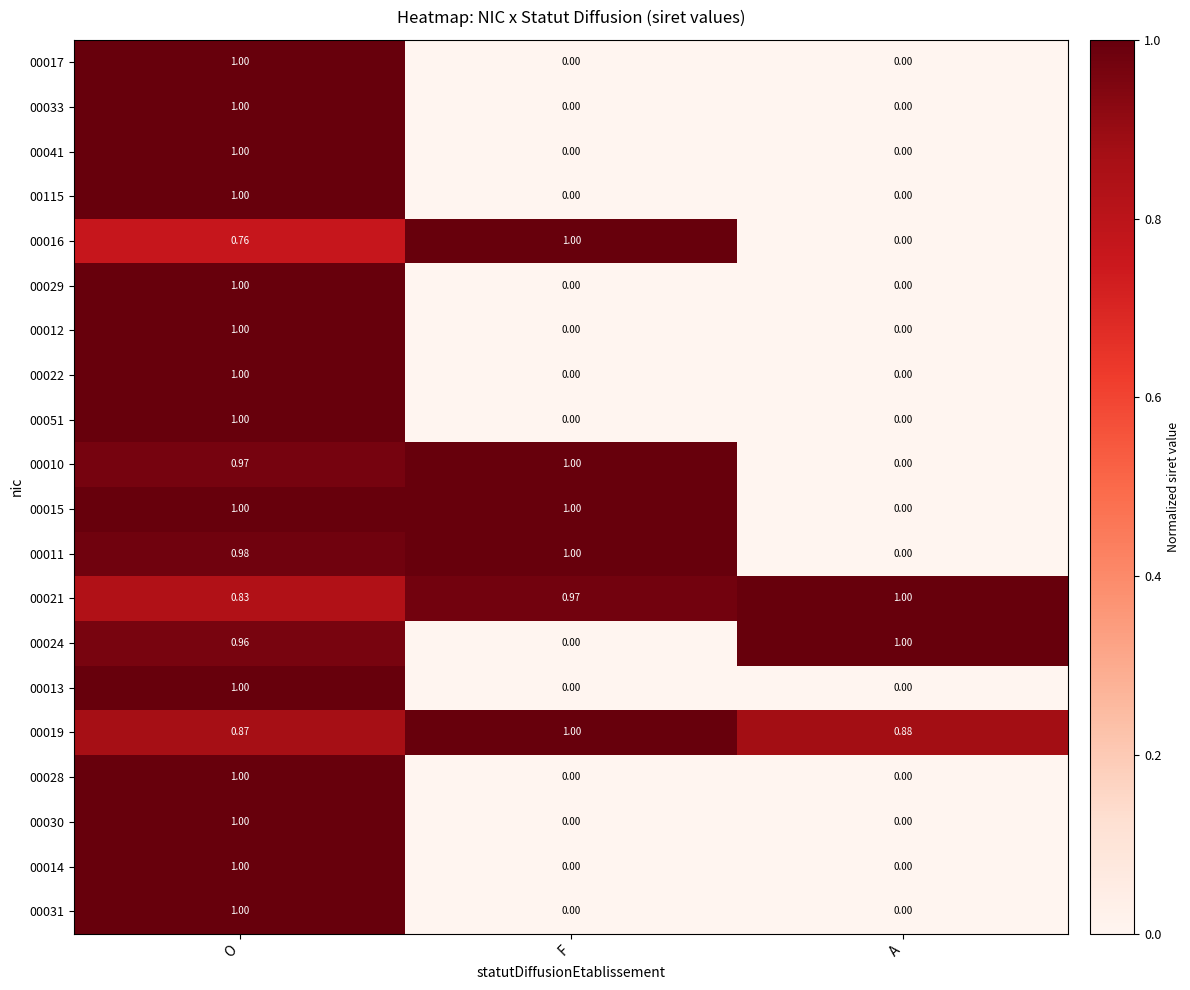

List the labels in order of 00019 value, smallest first.

O, A, F